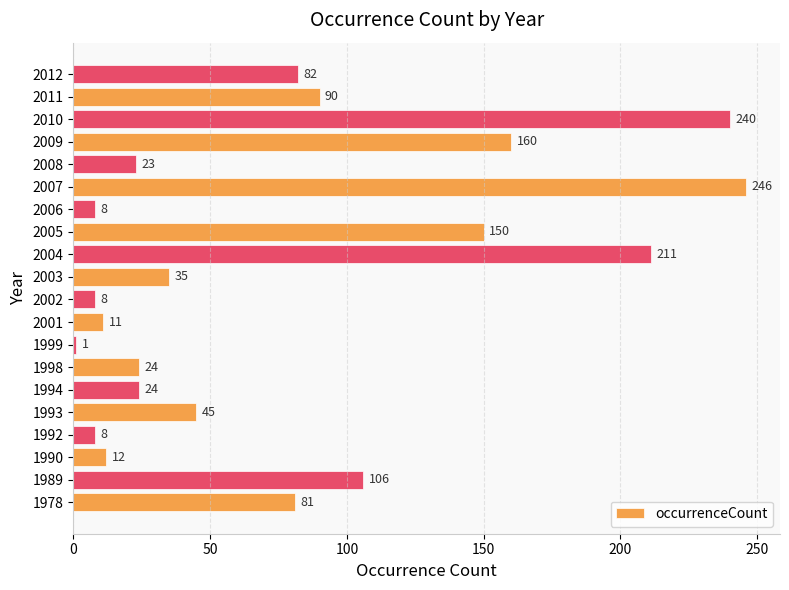

How many data points does each series have?

20